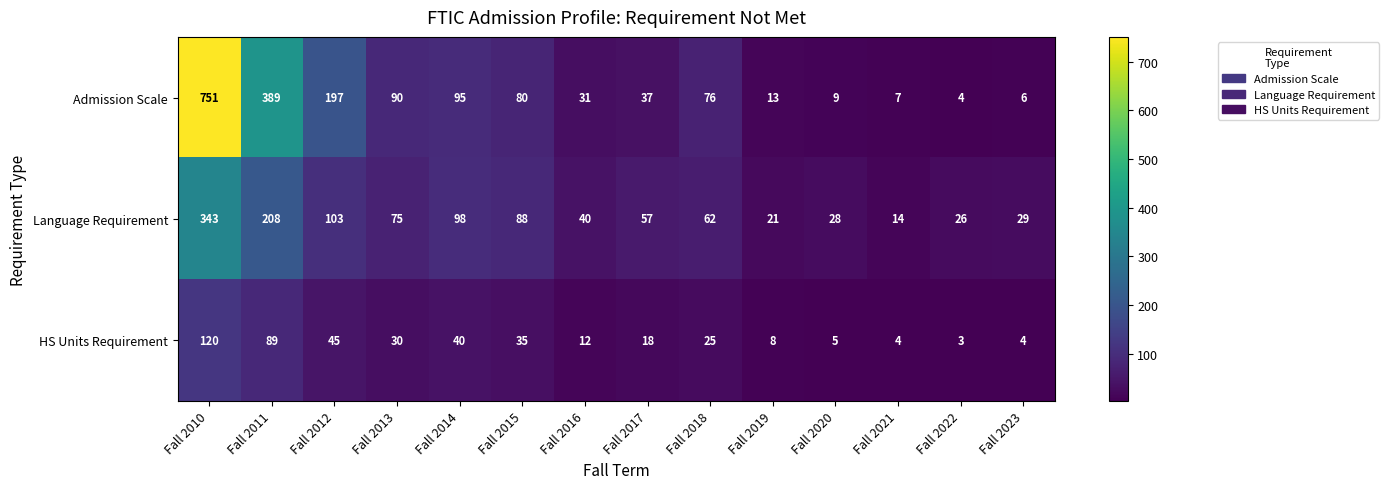

What is the spread (max minus min) of values at Fall 2011?

300